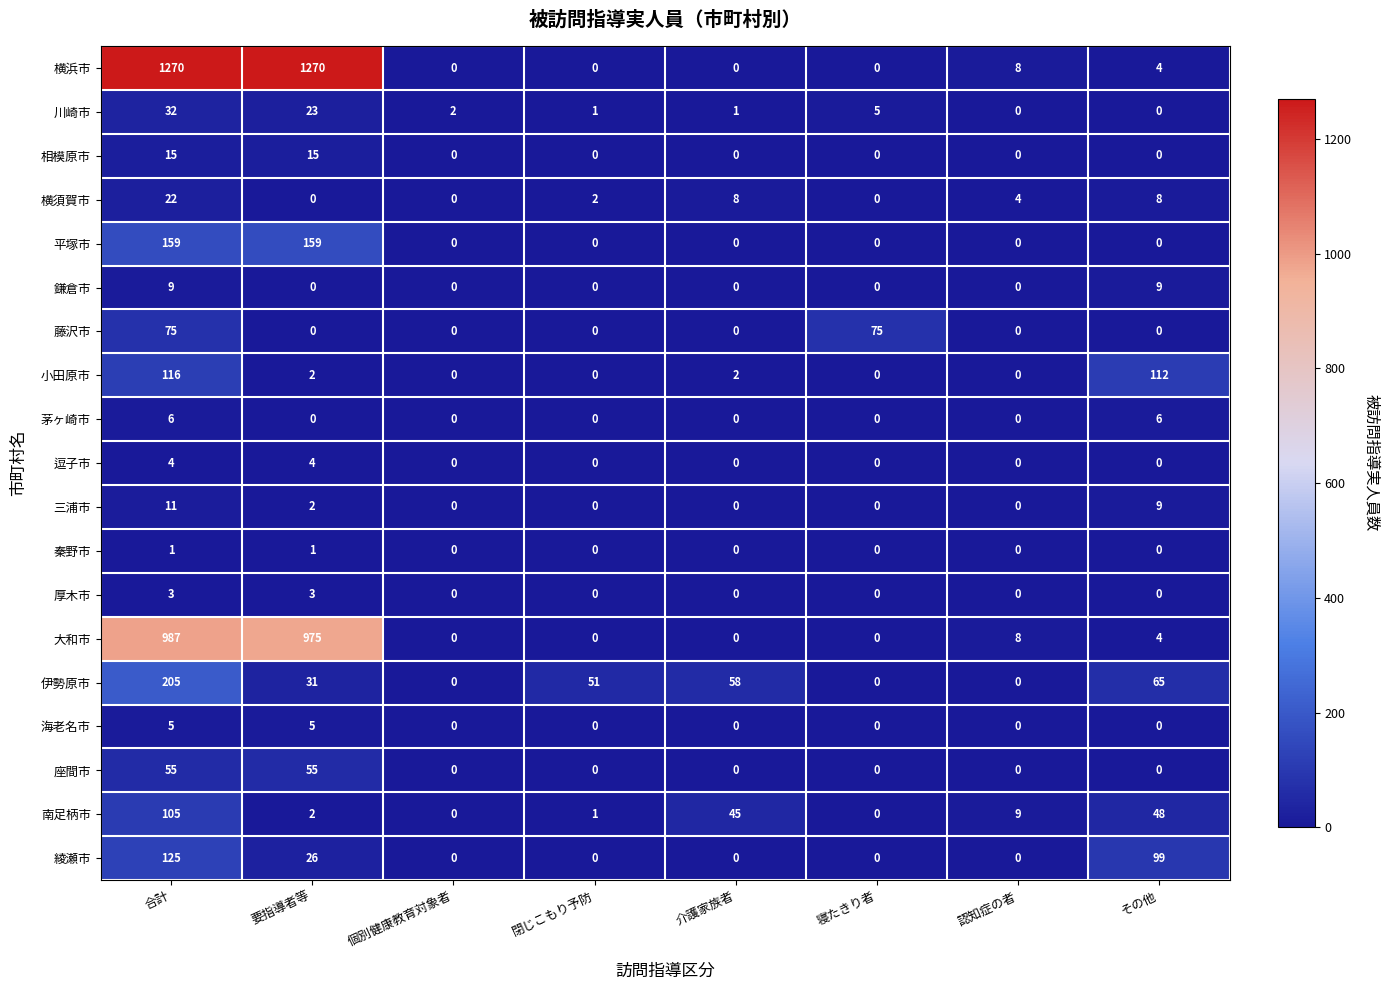

Which series has the largest range (max minus min)?

横浜市